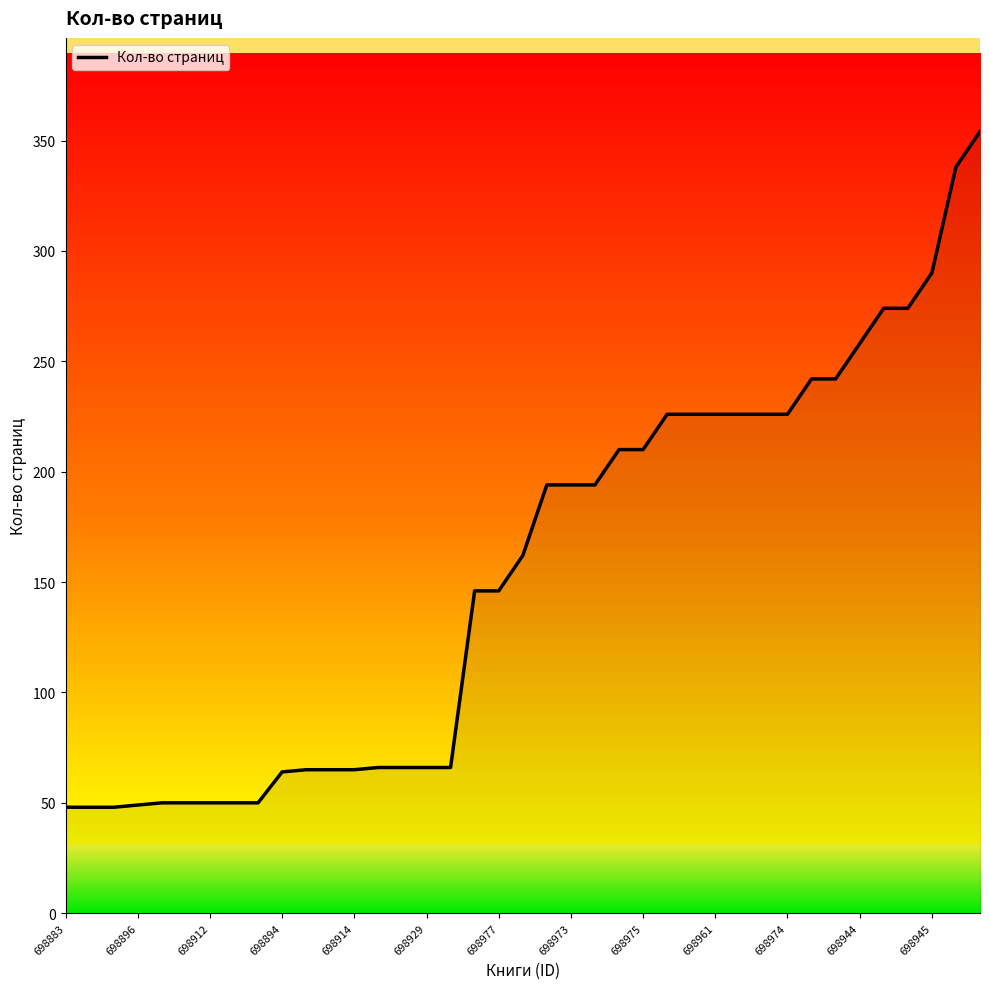

List the labels in order of value, smallest first.

698883, 698896, 698912, 698894, 698914, 698929, 698977, 698973, 698975, 698961, 698974, 698944, 698945, 13, 14, 15, 16, 17, 18, 19, 20, 21, 22, 23, 24, 25, 26, 27, 28, 29, 30, 31, 32, 33, 34, 35, 36, 37, 38